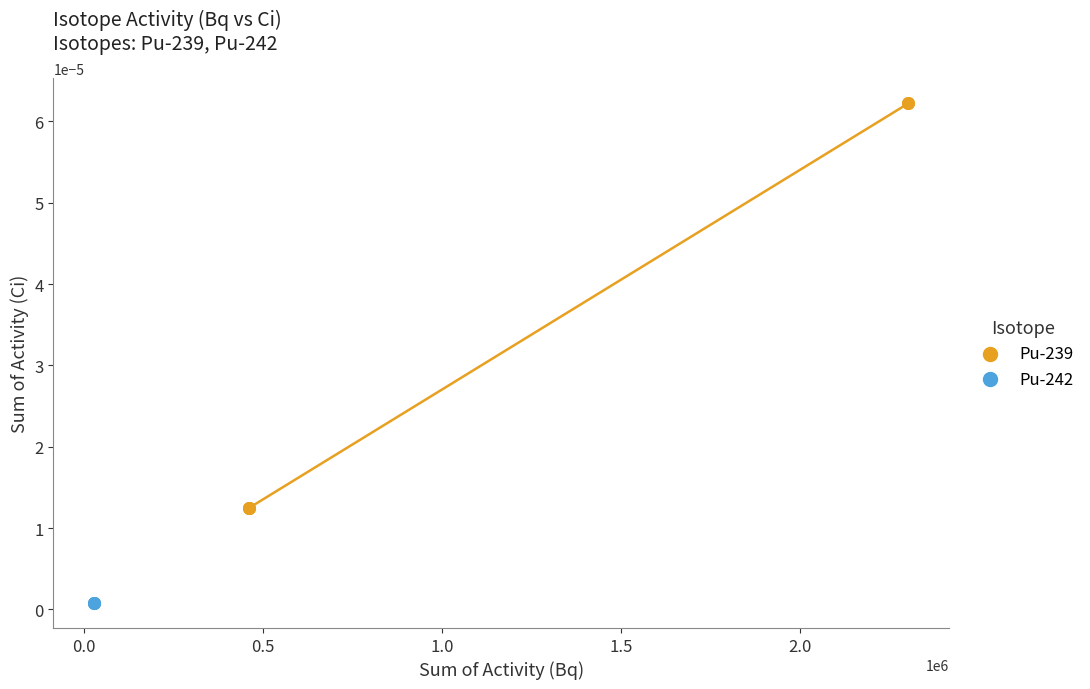

Which series contains the lowest Y value?

Pu-242